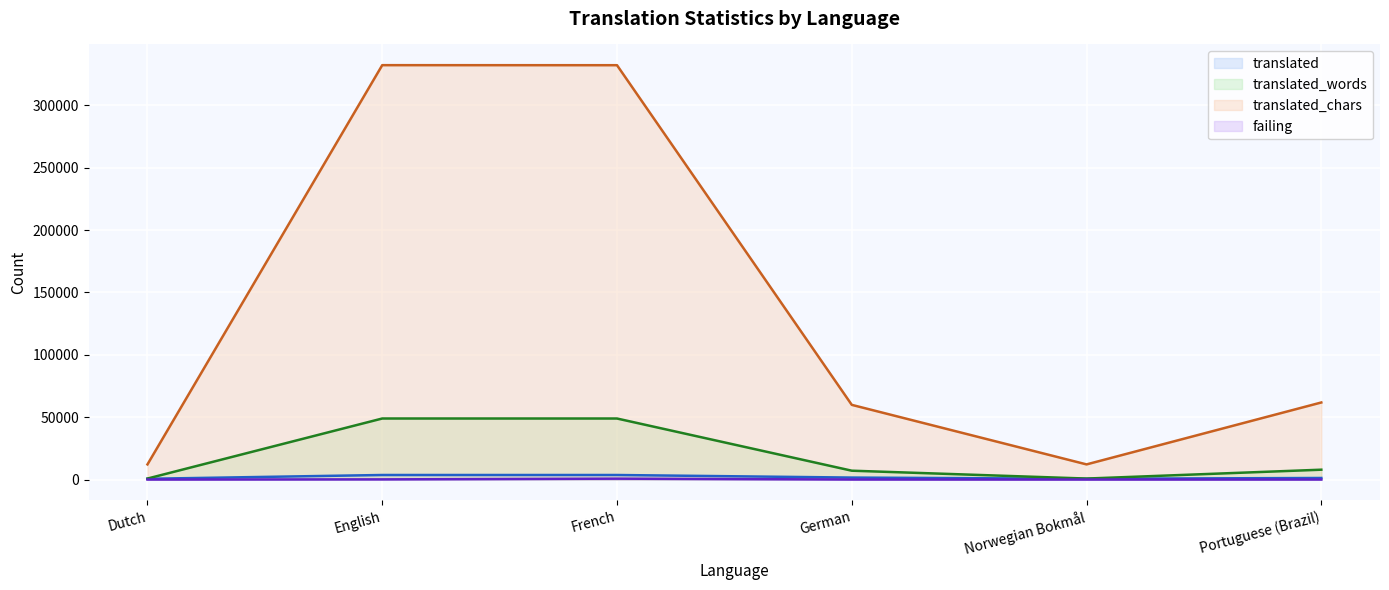

Which label corresponds to the largest value in the chart?

English